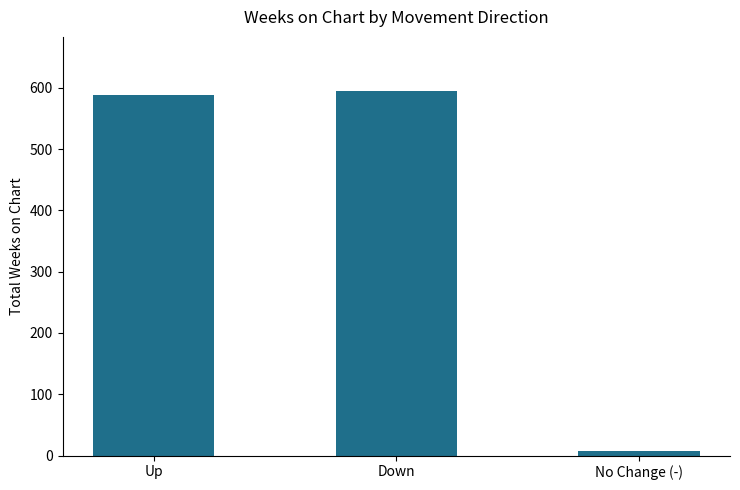

Does the chart contain stacked bars?

No